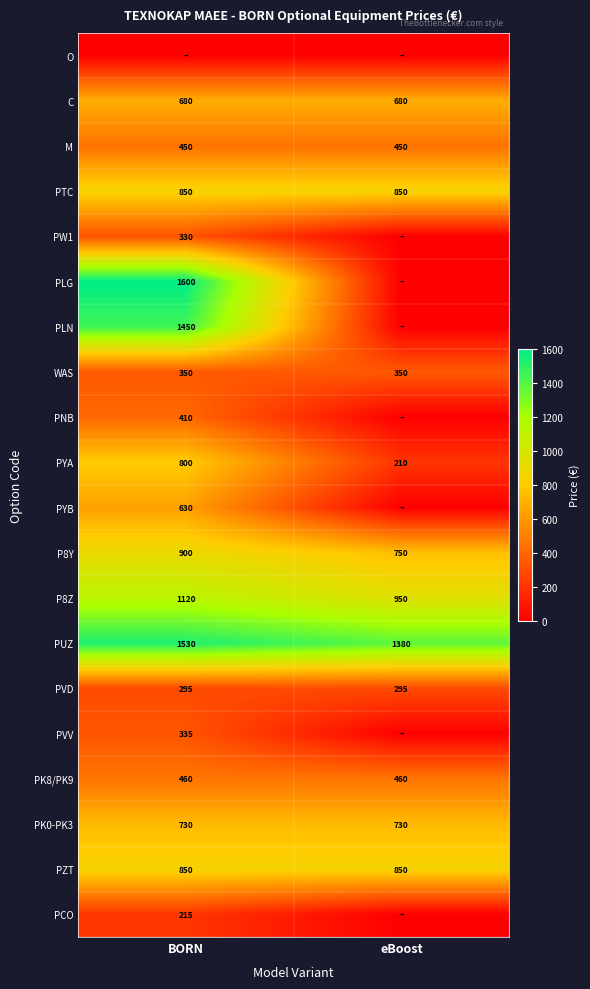

Is the value of PK8/PK9 at BORN greater than the value of PK0-PK3 at BORN?

No